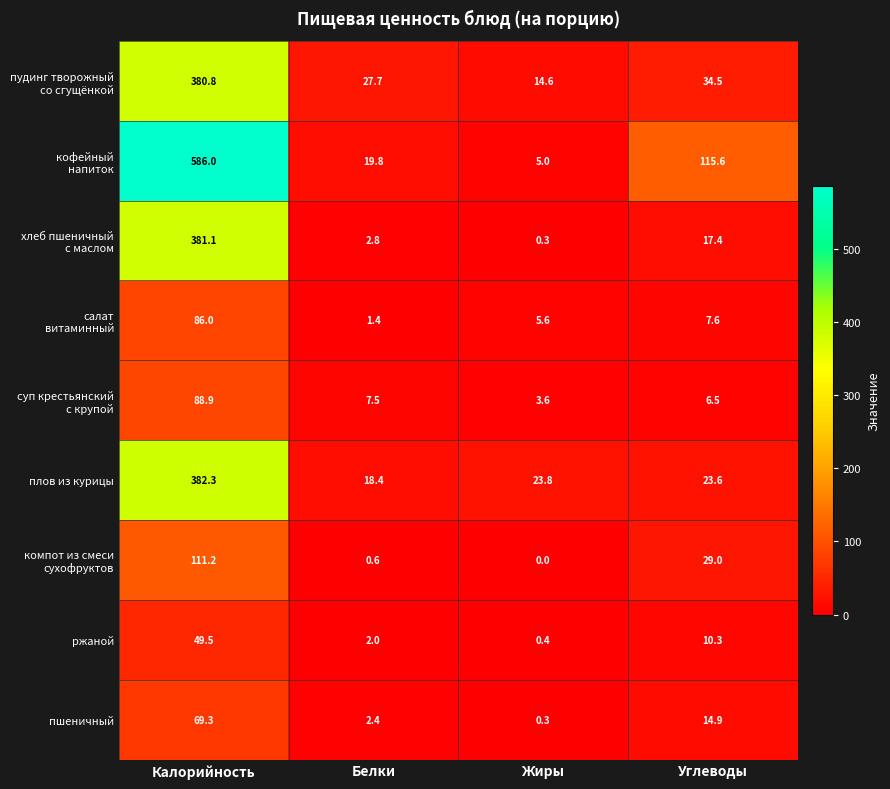

Is it true that плов из курицы equals 9.6 at Жиры?

False